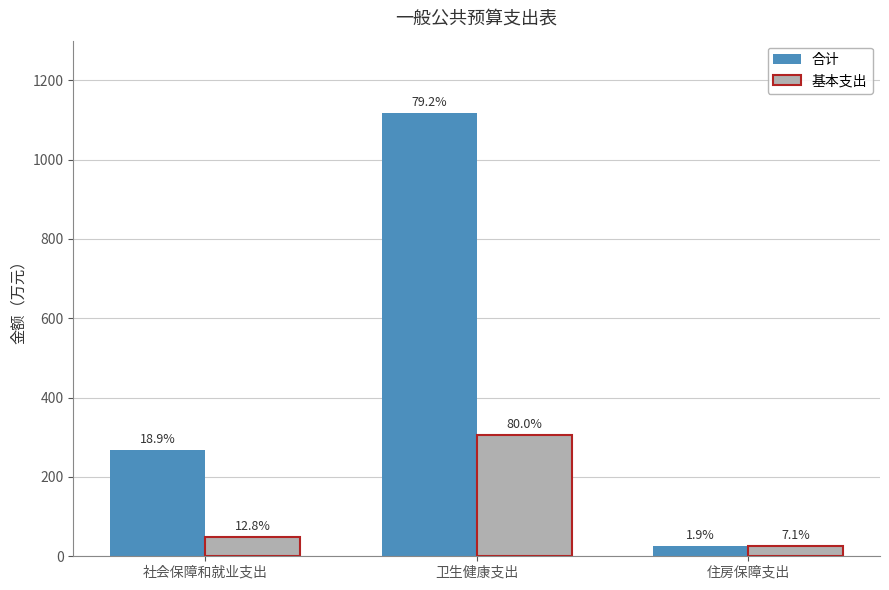

Reading left to right, transcribe all the data shown in this chart.

合计: 社会保障和就业支出=267.0	卫生健康支出=1118.1	住房保障支出=27.1
基本支出: 社会保障和就业支出=49.0	卫生健康支出=305.7	住房保障支出=27.1